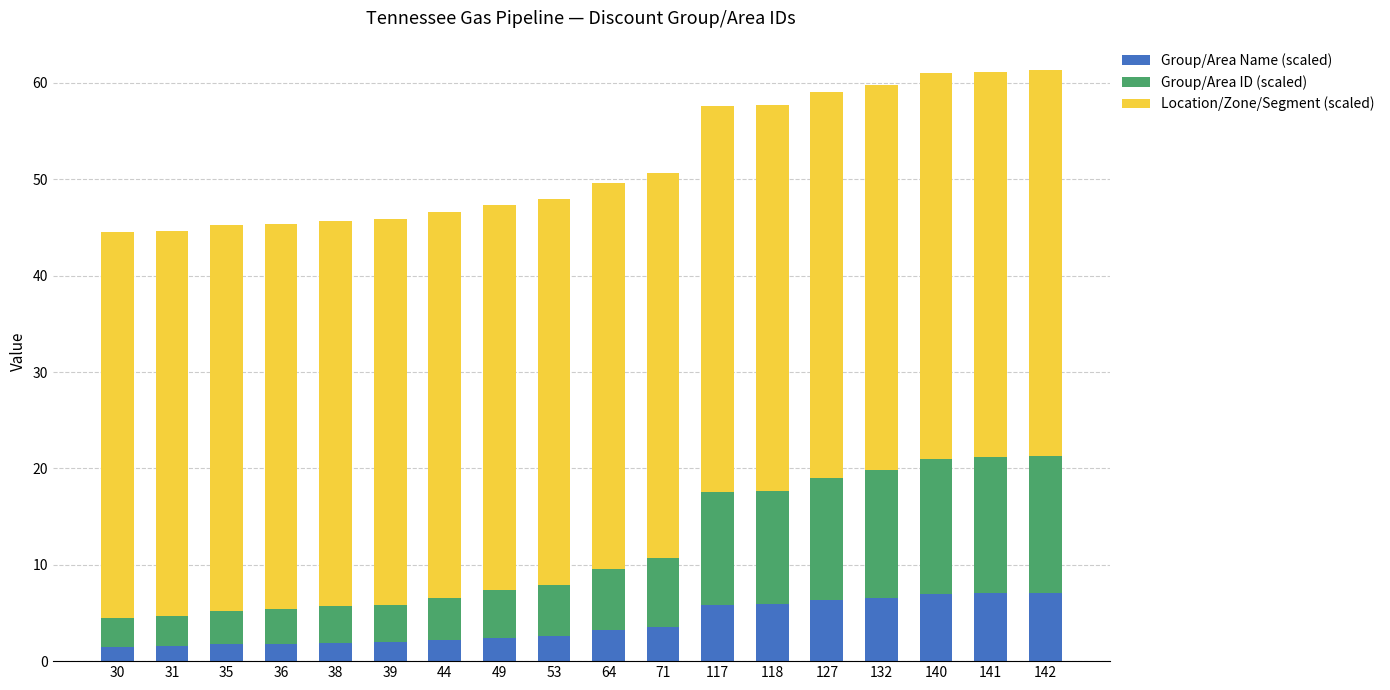

Is it true that Group/Area Name (scaled) equals 2.6 at 53?

True